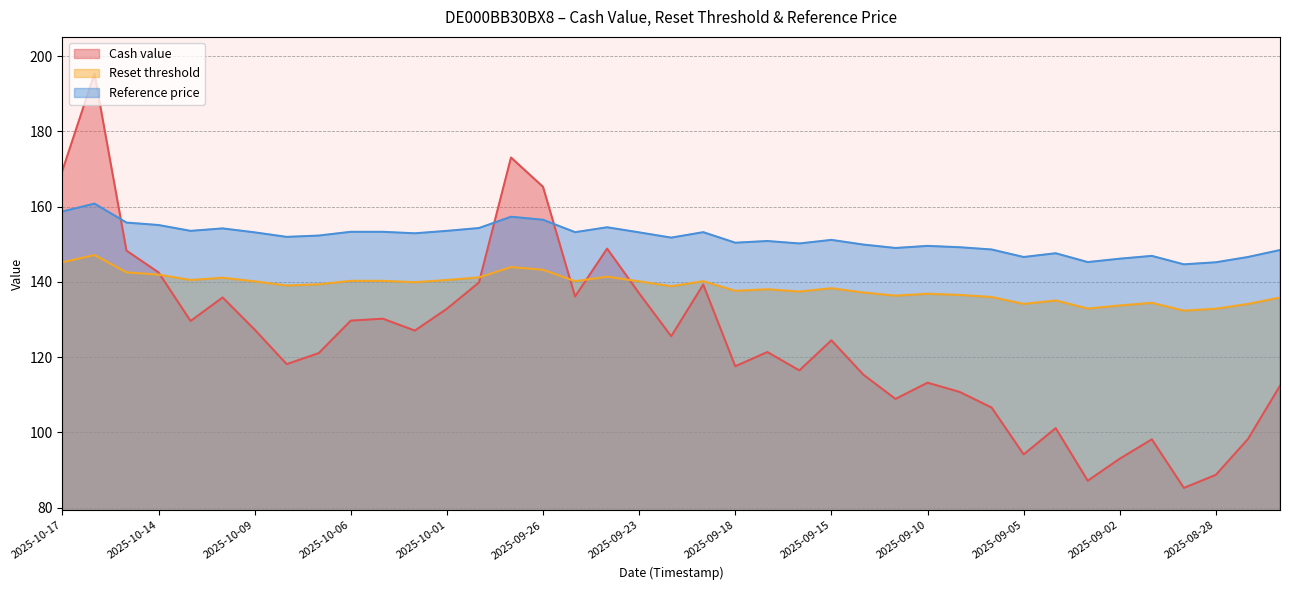

What is the highest value of the Cash value series?

195.3